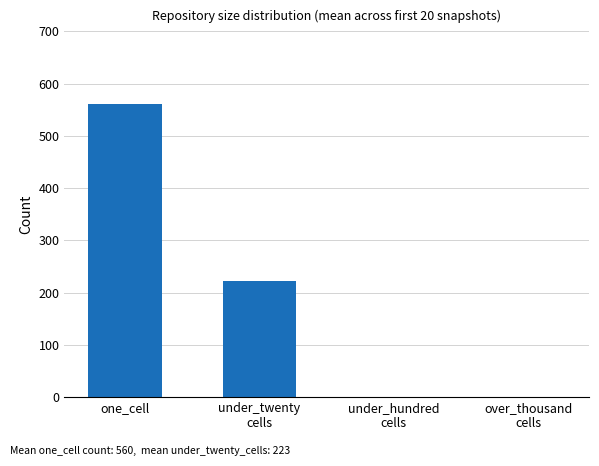

How many data points does each series have?

4